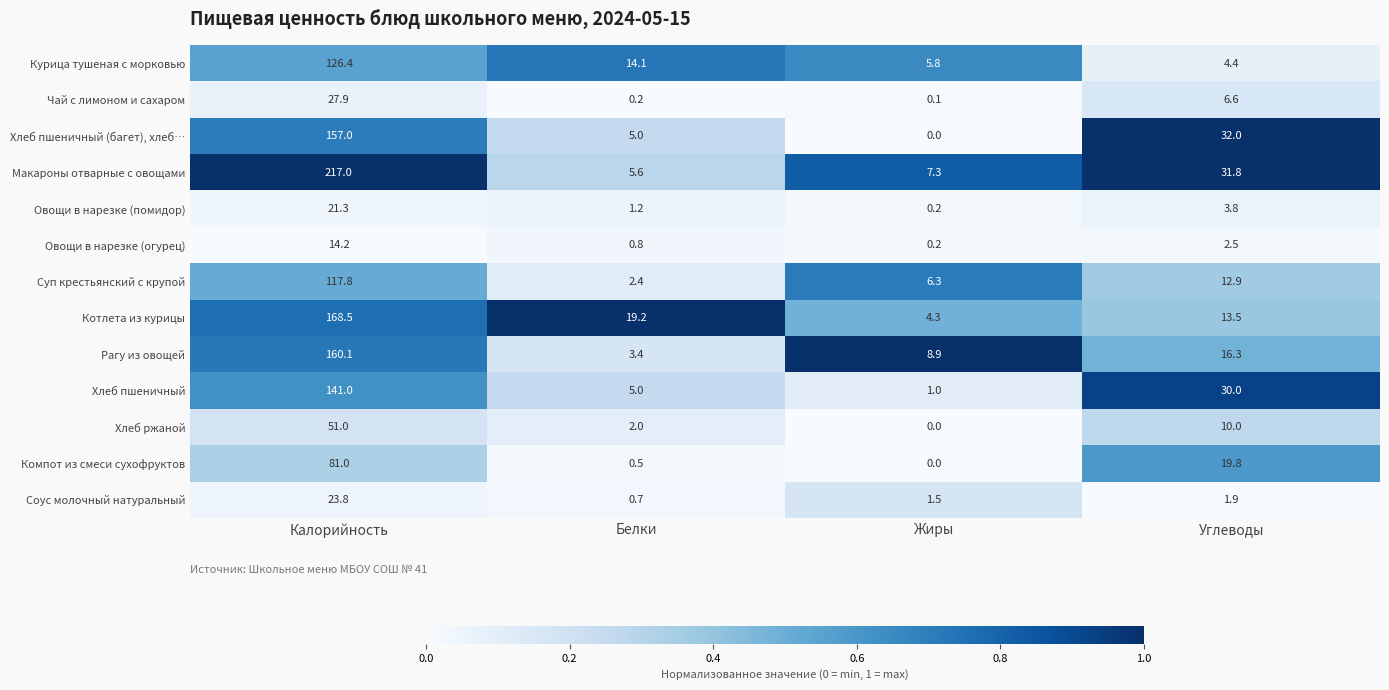

Which category has the highest value across all series?

Калорийность